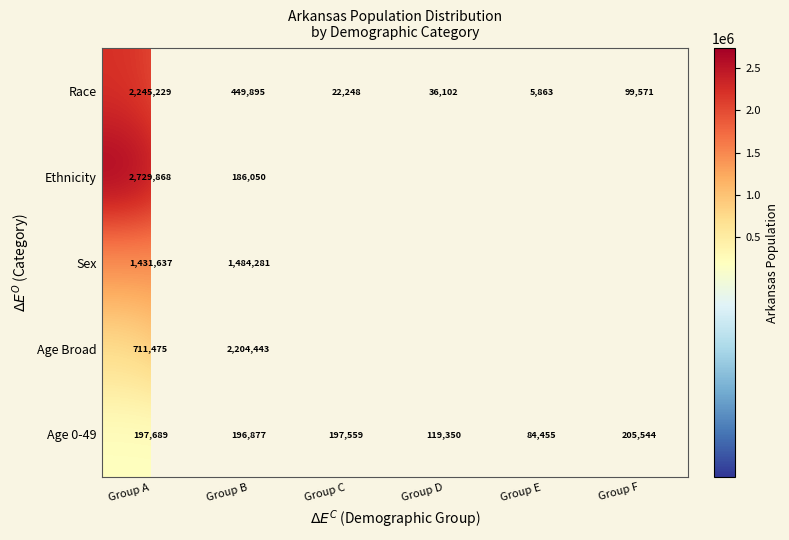

Rank the categories by Age 0-49 value from highest to lowest.

Group F, Group A, Group C, Group B, Group D, Group E